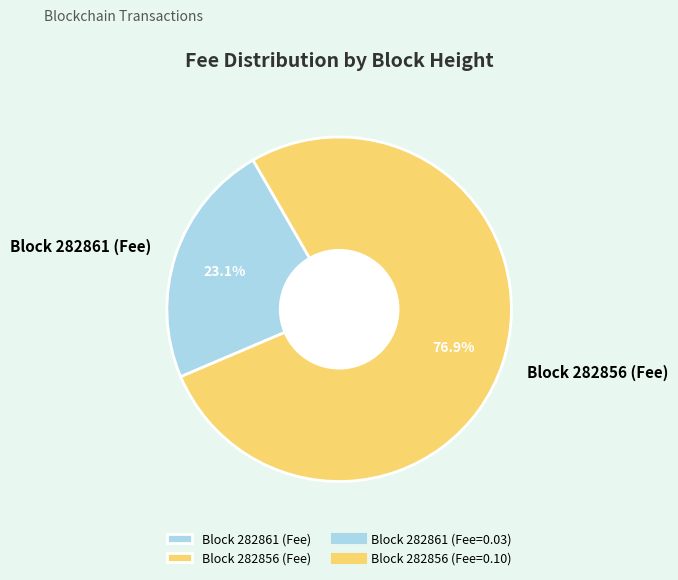

Does Block 282856 (Fee) represent more than half of the total?

Yes